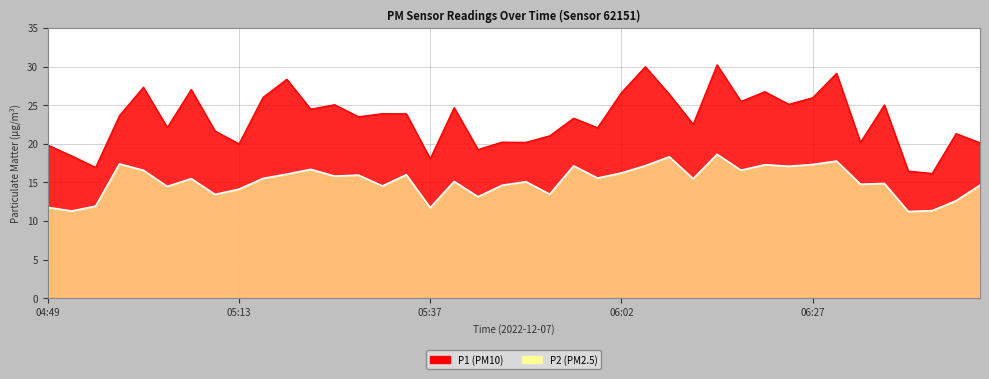

What are all the series names shown in the legend?

P1, P2